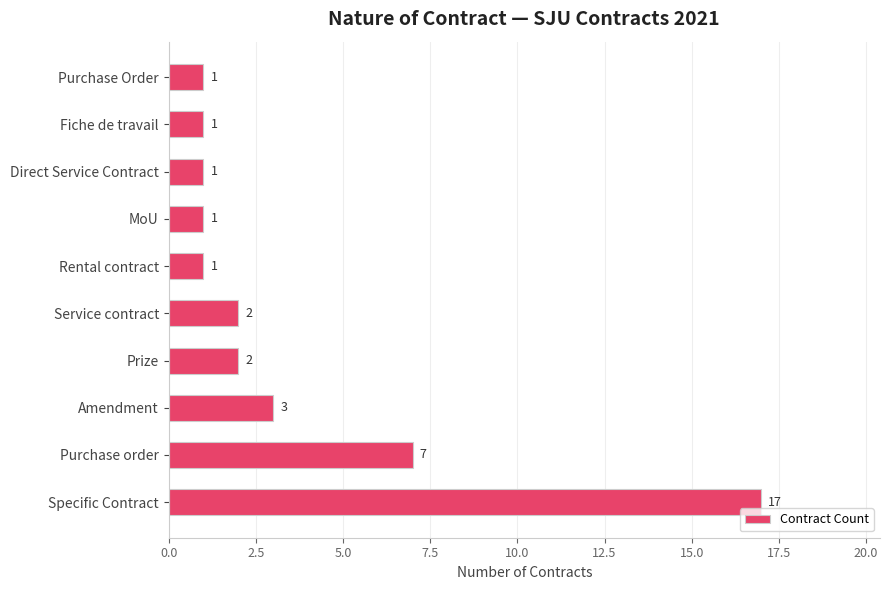

What is the ratio of the value at Amendment to the value at Purchase Order?

3.0